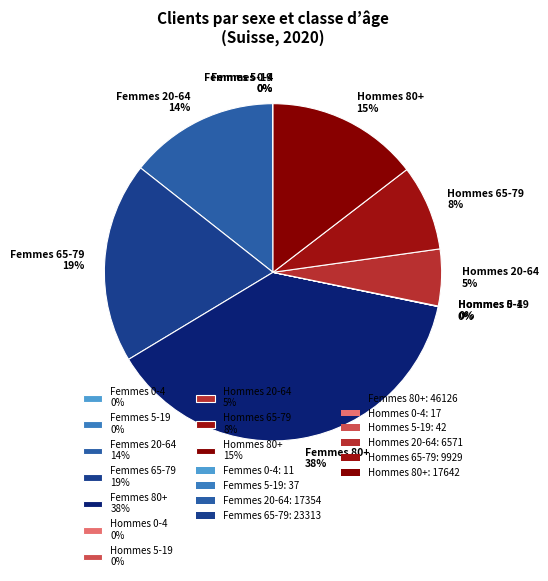

Do Femmes 80+ 38% and Hommes 80+ 15% together represent more than half of the pie?

Yes